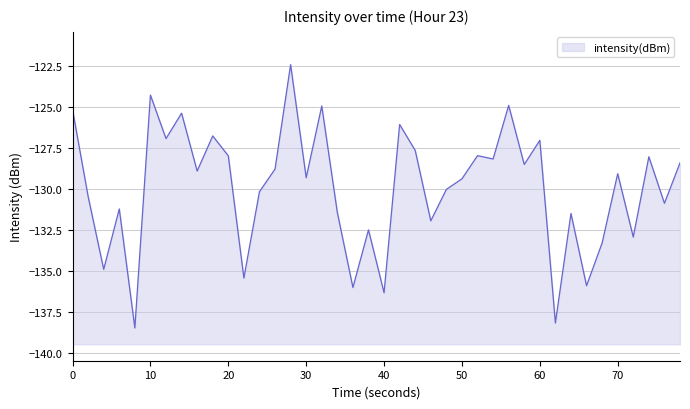

How many lines are shown in the chart?

1